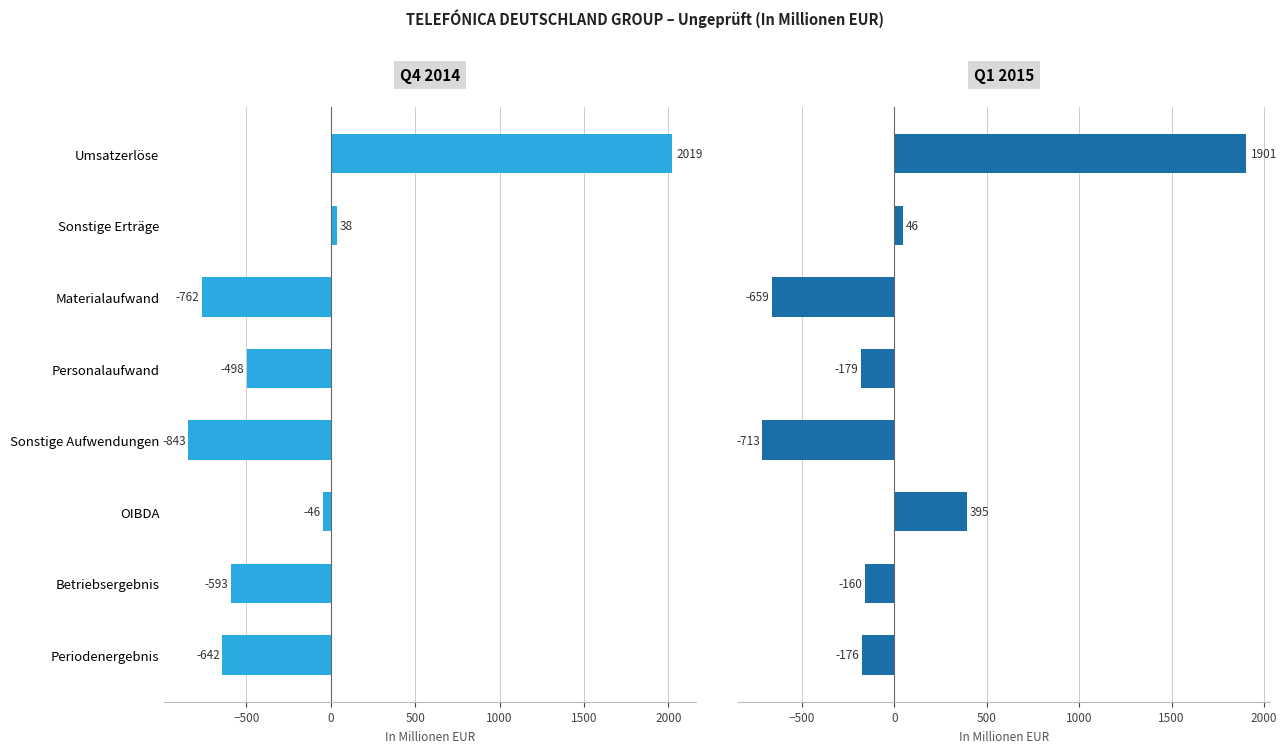

Is the value of Q4 2014 at Betriebsergebnis greater than the value of Q1 2015 at Sonstige Aufwendungen?

Yes